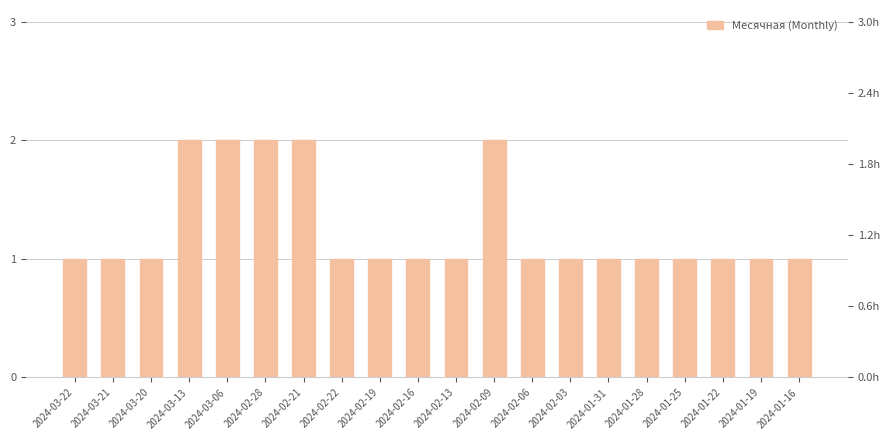

The chart shows a value of 0 at 2024-02-03. True or false?

False